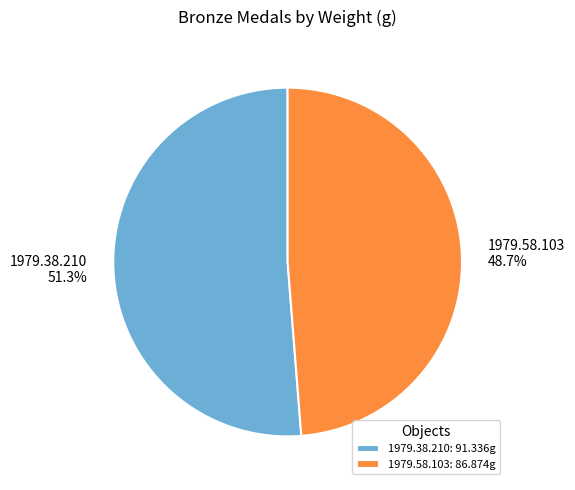

What percentage is the 1979.58.103 slice, to the nearest percent?

49%